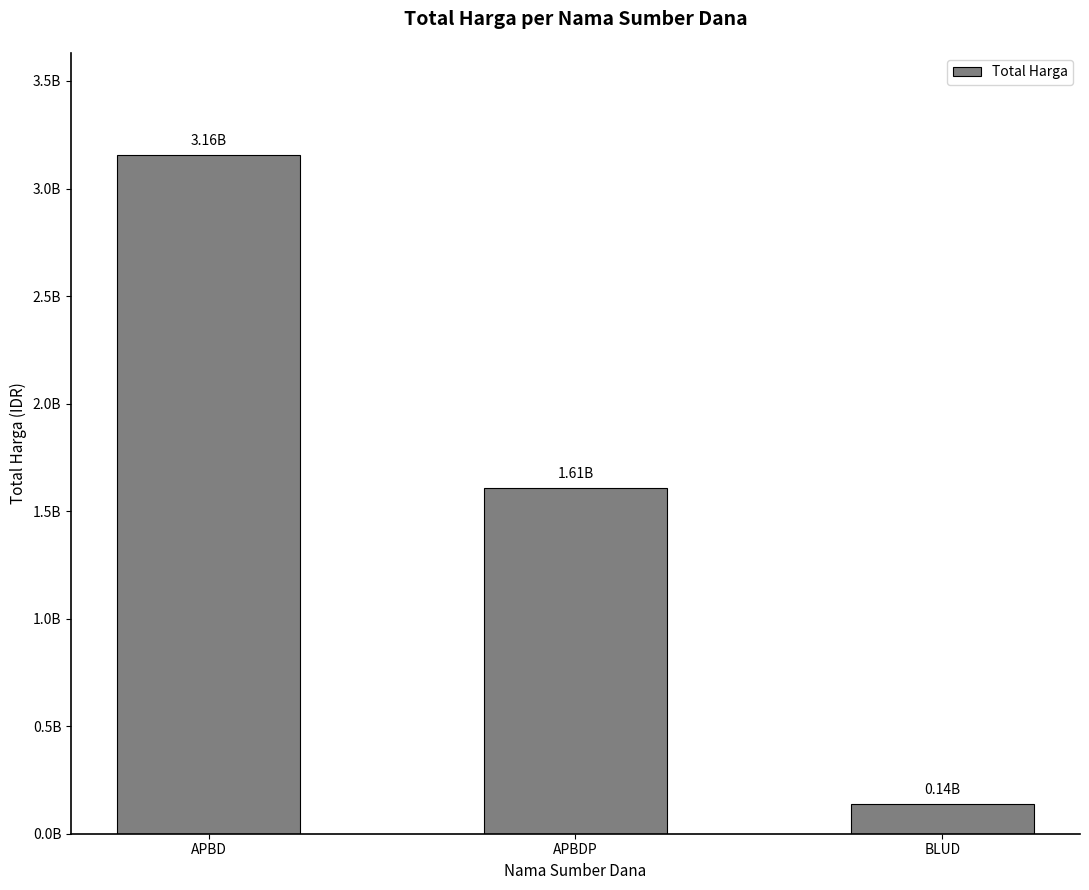

Are the bars horizontal?

No